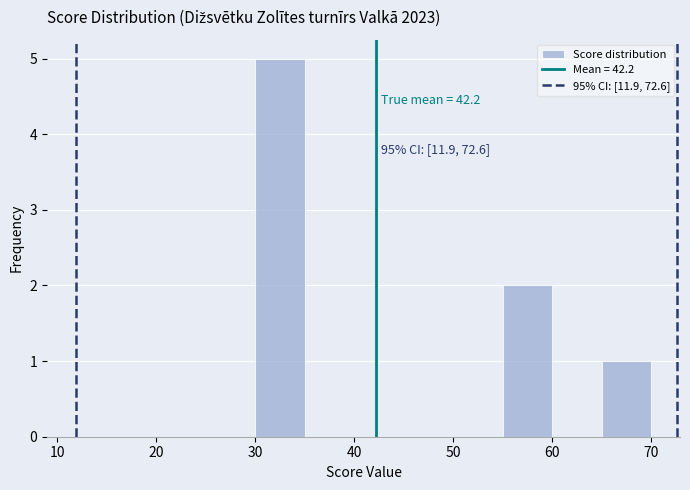

Which range on the x-axis has the tallest bar?

30 to 35